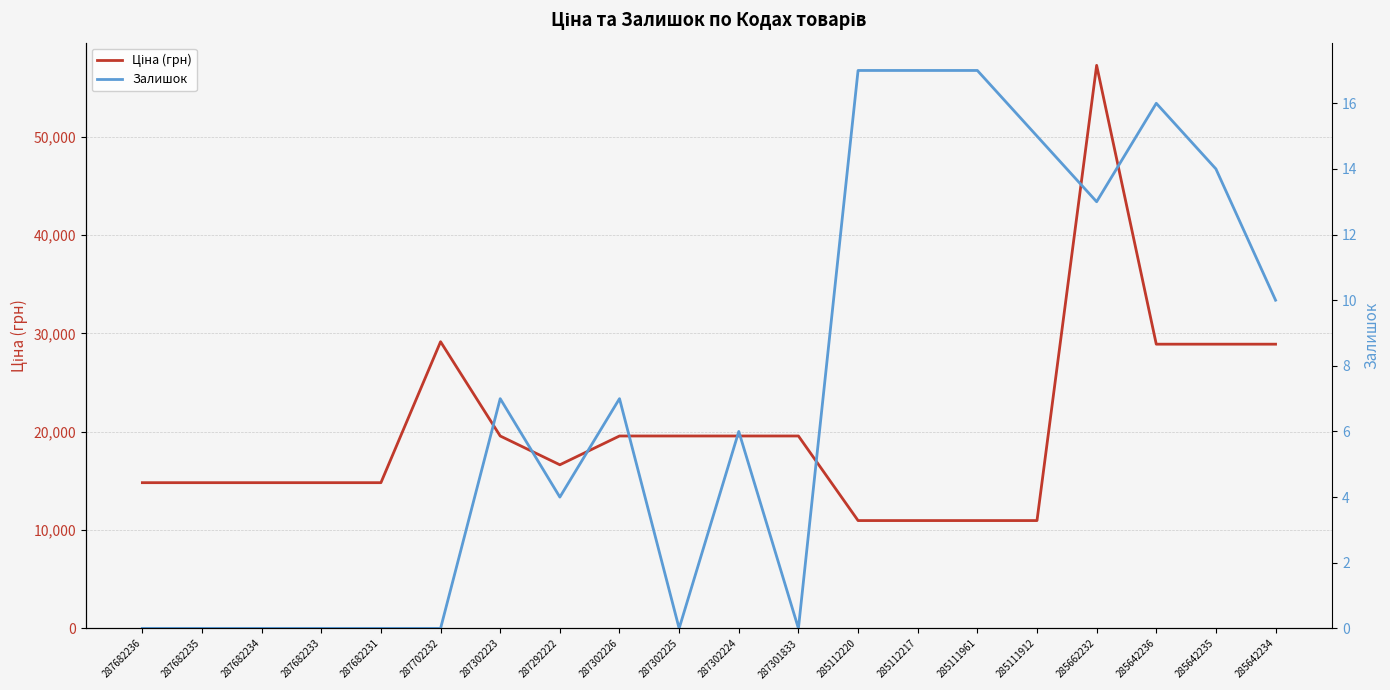

What is the highest value of the Ціна (грн) series?

57258.0